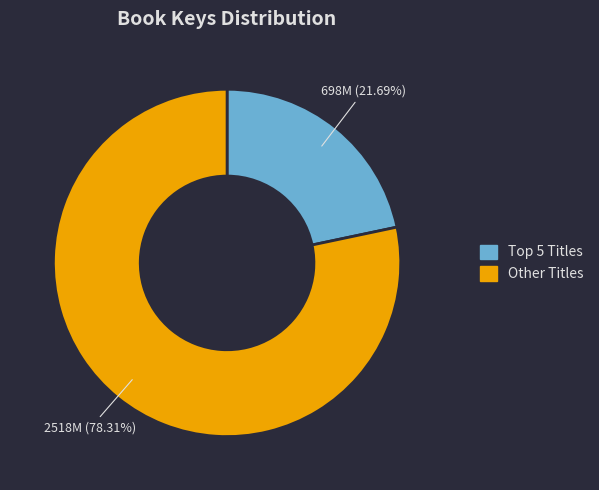

Is there a majority slice in this chart?

Yes